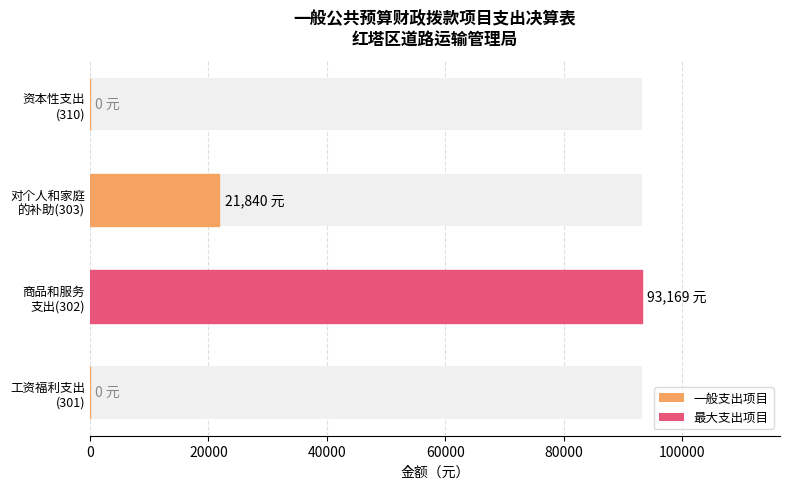

Between 工资福利支出 (301) and 对个人和家庭 的补助(303), which is larger?

对个人和家庭 的补助(303)